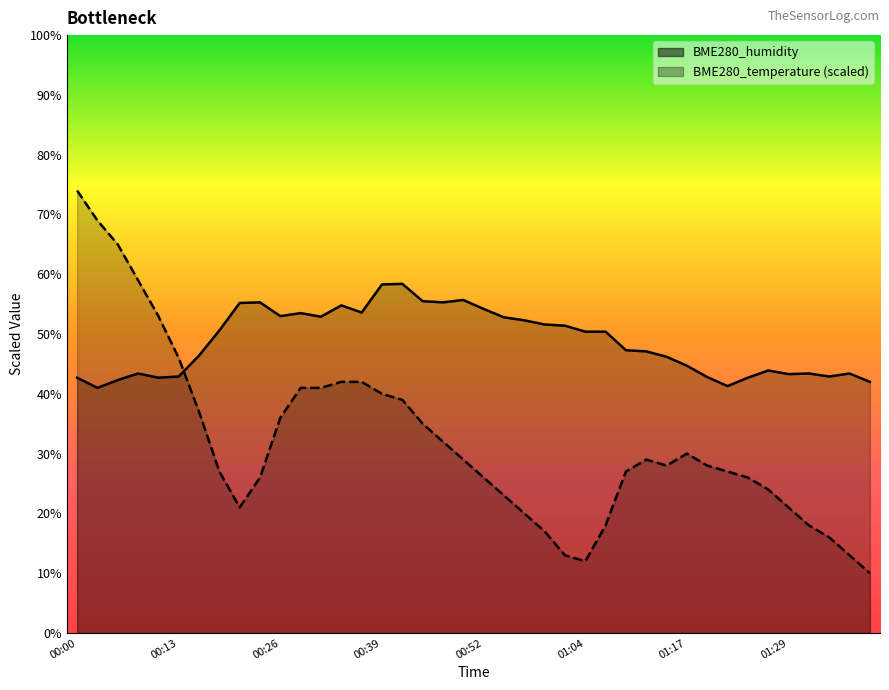

What is the label of the 38th point from the left?

01:34